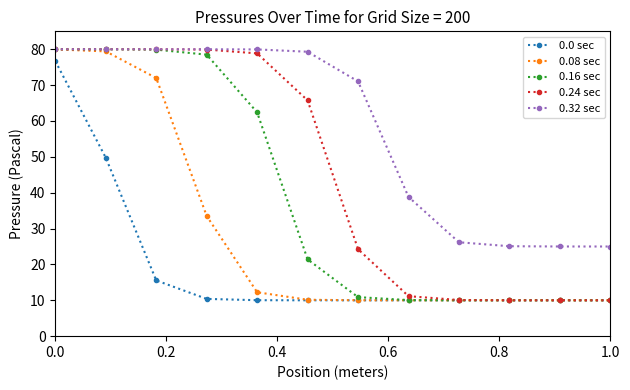

What is the value of the 0.24 sec point at the 10th from the left?

10.0